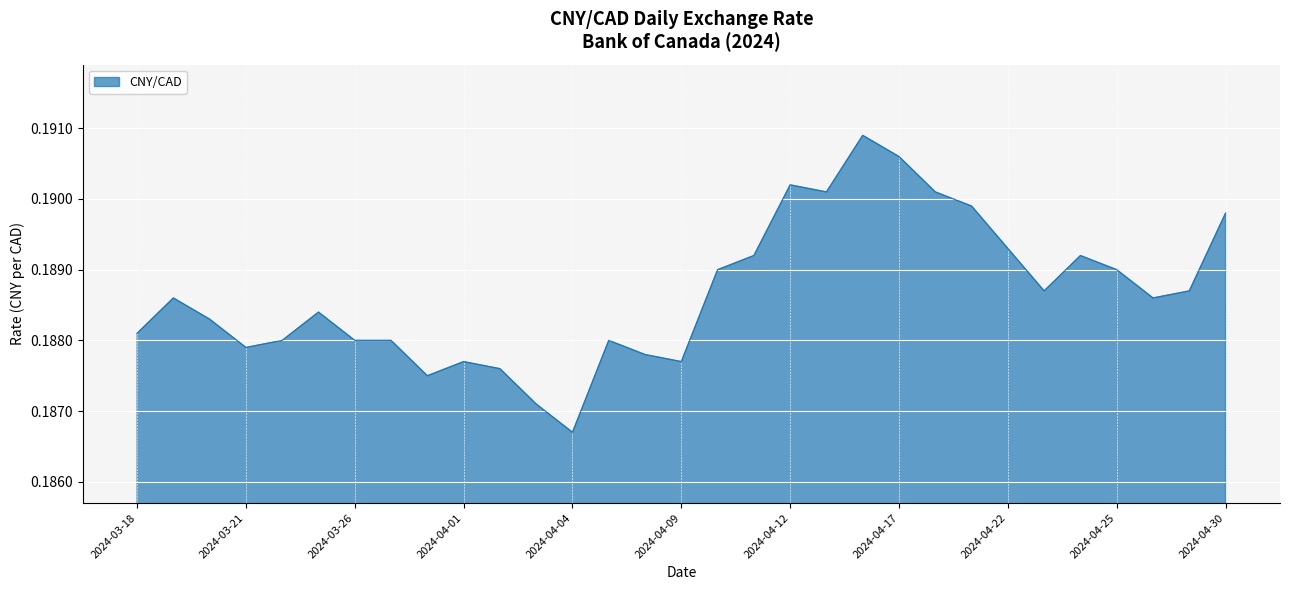

Reading left to right, extract all data points from this chart.

2024-03-18=0.2	2024-03-19=0.2	2024-03-20=0.2	2024-03-21=0.2	2024-03-22=0.2	2024-03-25=0.2	2024-03-26=0.2	2024-03-27=0.2	2024-03-28=0.2	2024-04-01=0.2	2024-04-02=0.2	2024-04-03=0.2	2024-04-04=0.2	2024-04-05=0.2	2024-04-08=0.2	2024-04-09=0.2	2024-04-10=0.2	2024-04-11=0.2	2024-04-12=0.2	2024-04-15=0.2	2024-04-16=0.2	2024-04-17=0.2	2024-04-18=0.2	2024-04-19=0.2	2024-04-22=0.2	2024-04-23=0.2	2024-04-24=0.2	2024-04-25=0.2	2024-04-26=0.2	2024-04-29=0.2	2024-04-30=0.2